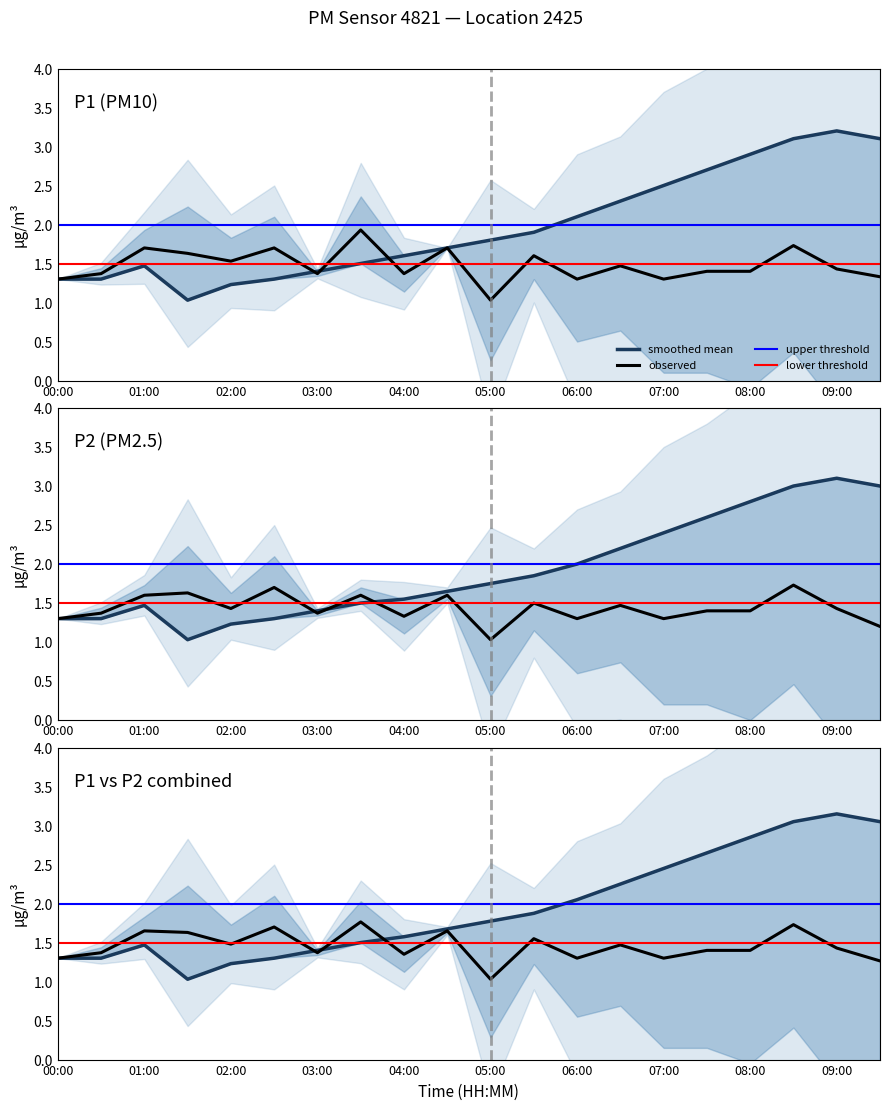

The P2_hourly series shows 1.6 at 04:30. True or false?

True